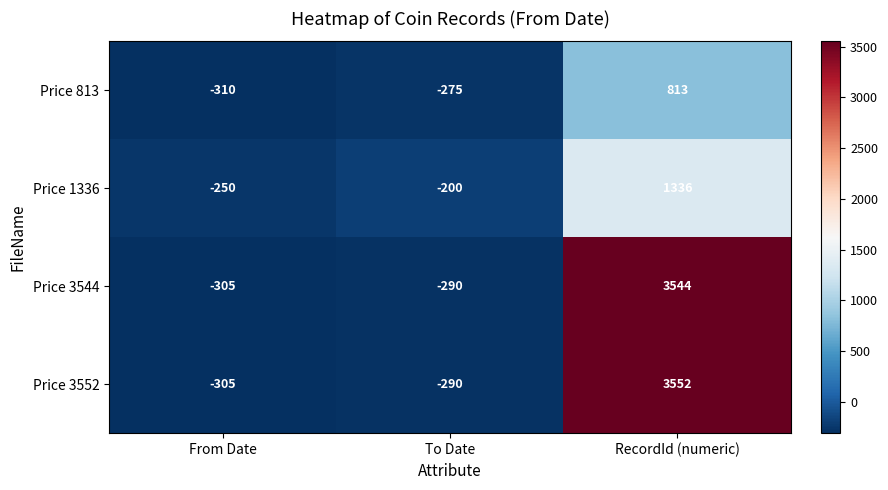

How many values in Price 1336 are above zero?

1